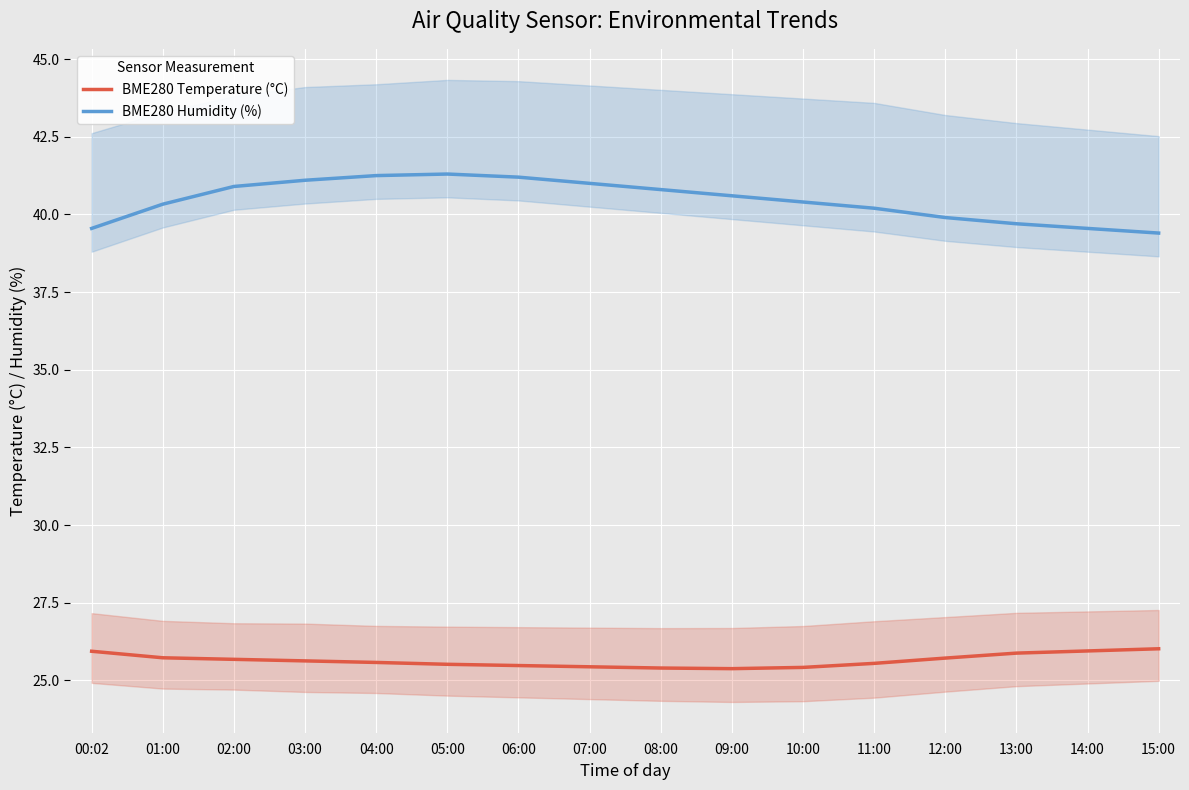

Reading left to right, list all the values displayed in this chart.

BME280 Temperature (°C): 00:02=25.9	01:00=25.7	02:00=25.7	03:00=25.6	04:00=25.6	05:00=25.5	06:00=25.5	07:00=25.4	08:00=25.4	09:00=25.4	10:00=25.4	11:00=25.6	12:00=25.7	13:00=25.9	14:00=25.9	15:00=26.0
BME280 Humidity (%): 00:02=39.5	01:00=40.3	02:00=40.9	03:00=41.1	04:00=41.2	05:00=41.3	06:00=41.2	07:00=41.0	08:00=40.8	09:00=40.6	10:00=40.4	11:00=40.2	12:00=39.9	13:00=39.7	14:00=39.5	15:00=39.4